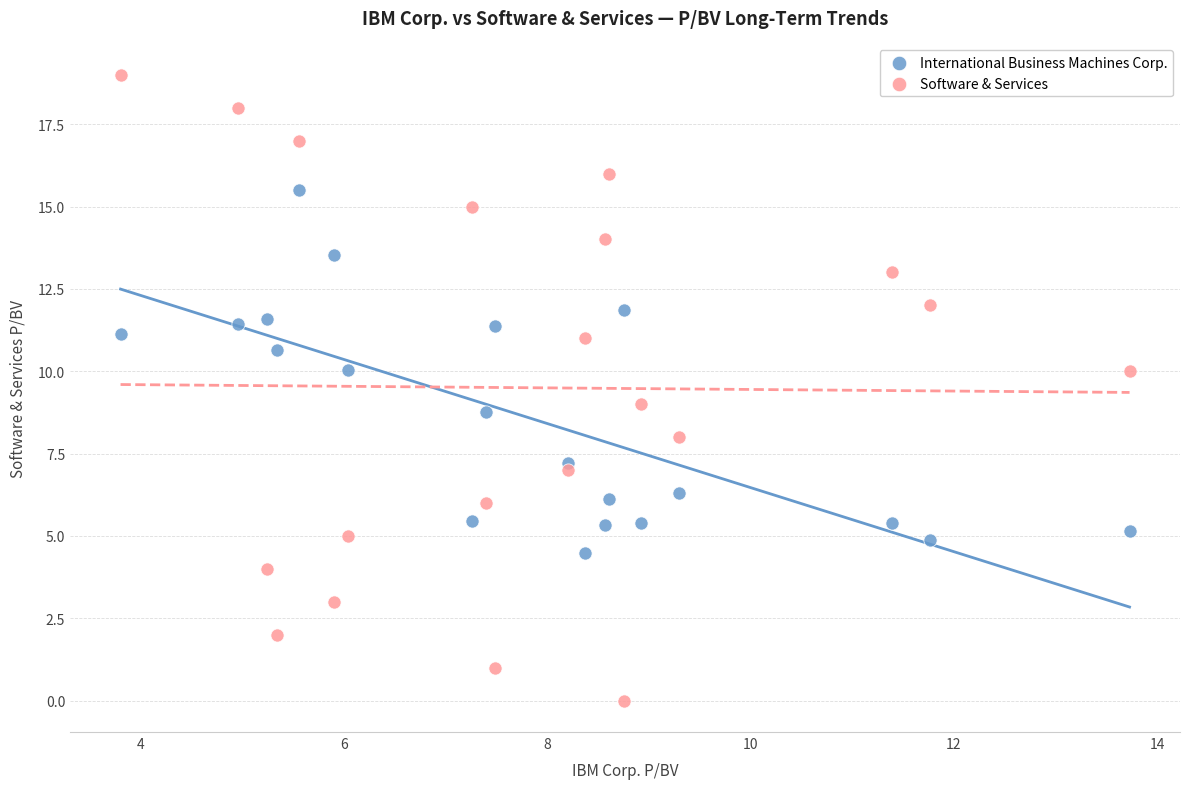

Which series has the largest Y range (max minus min)?

Software & Services